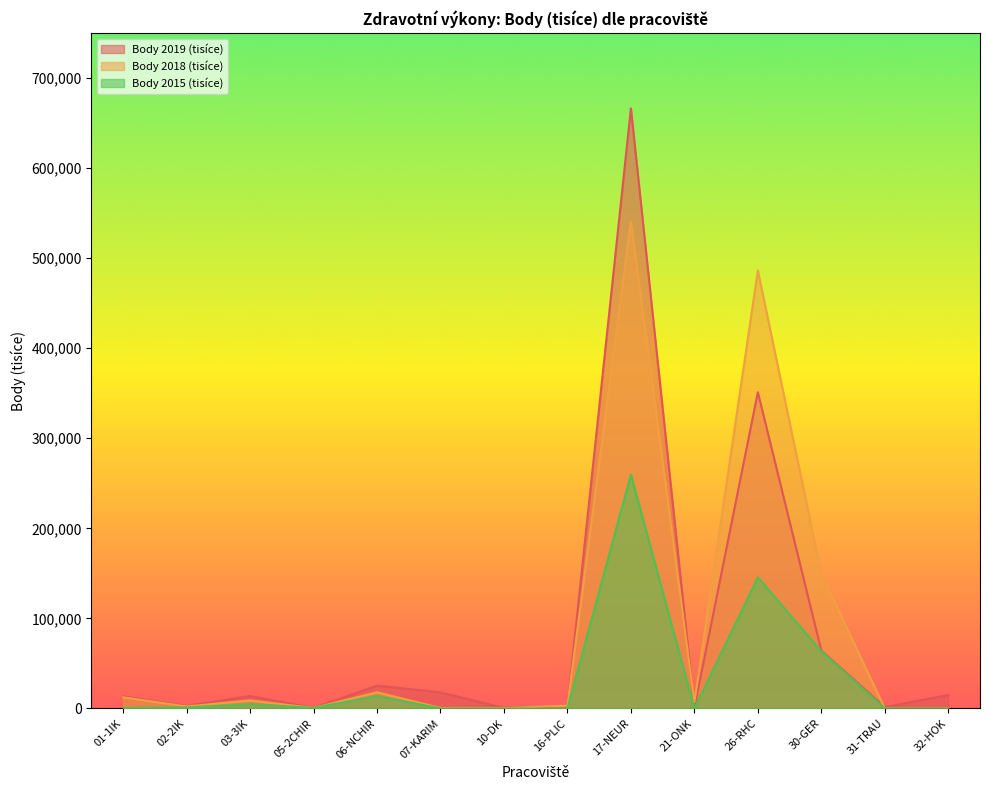

At which label does Body 2018 (tisíce) reach its minimum?

31-TRAU